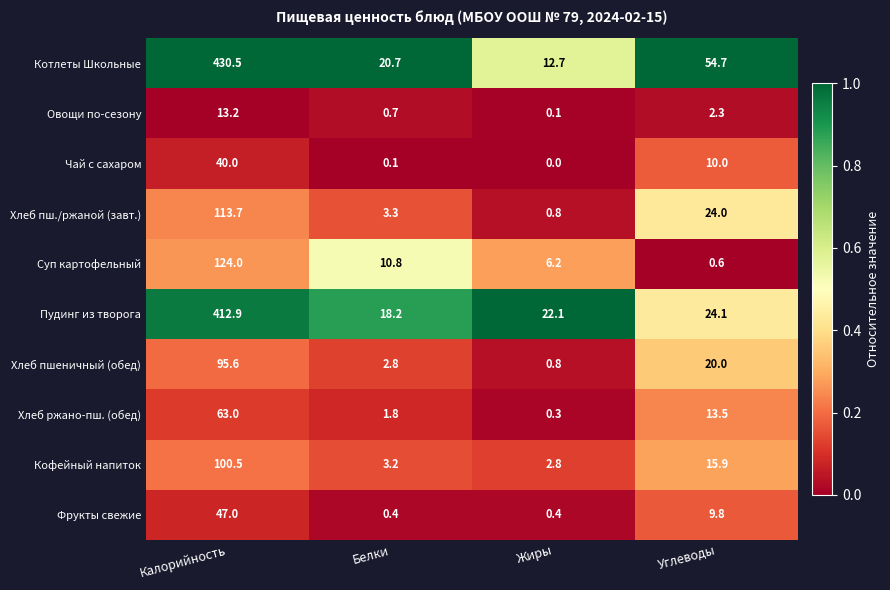

True or false: Хлеб пшеничный (обед) has a value of 30.3 at Углеводы.

False